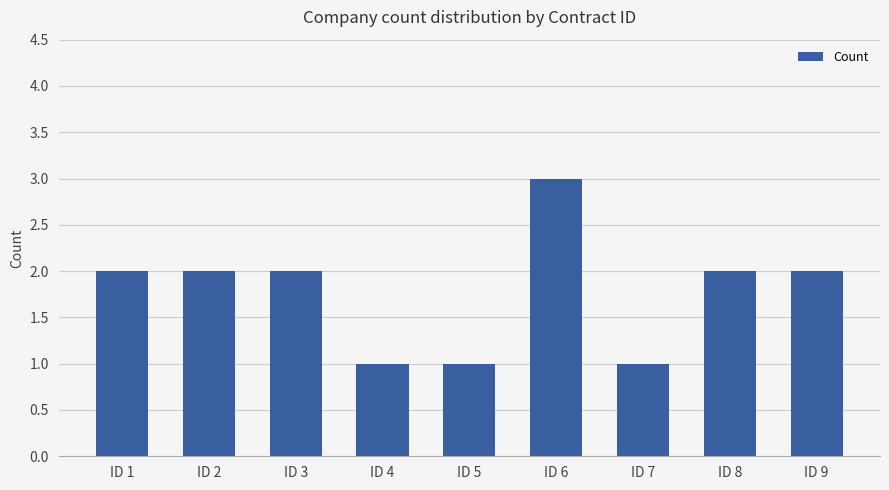

What is the greatest value displayed?

3